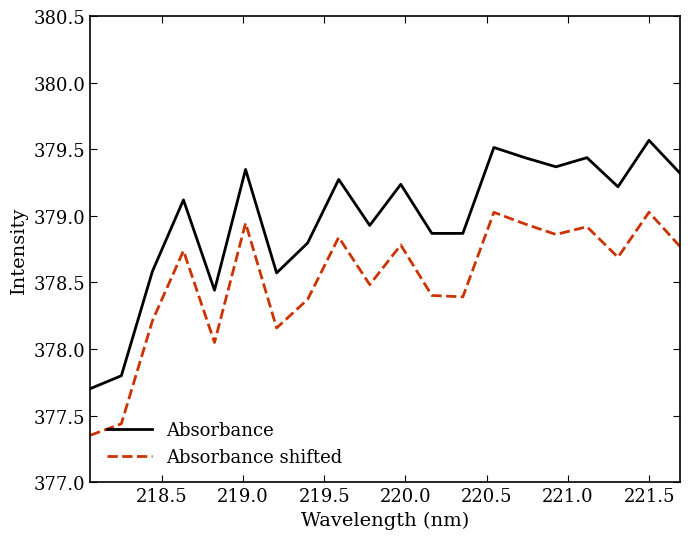

What is the maximum value for Absorbance?

379.6